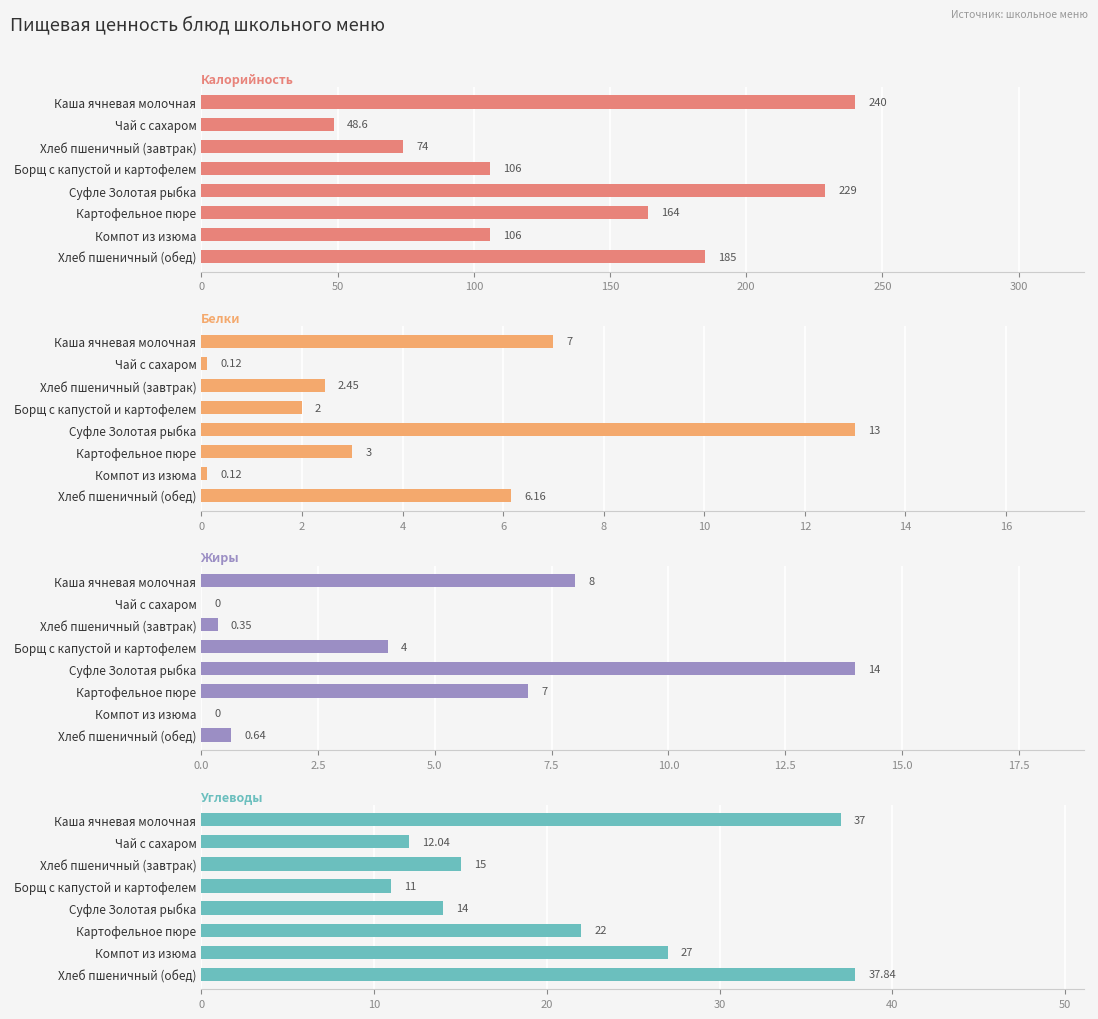

Between Хлеб пшеничный (завтрак) and Картофельное пюре, which is larger?

Картофельное пюре